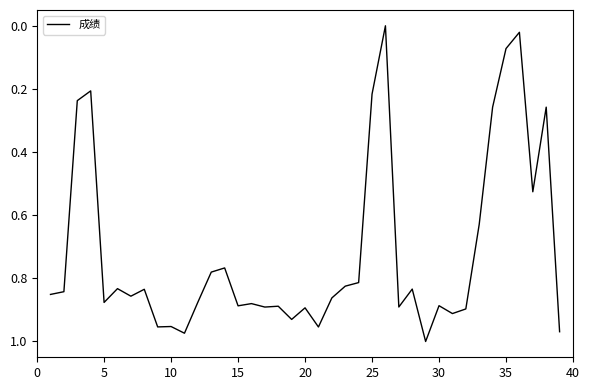

How many lines are shown in the chart?

1